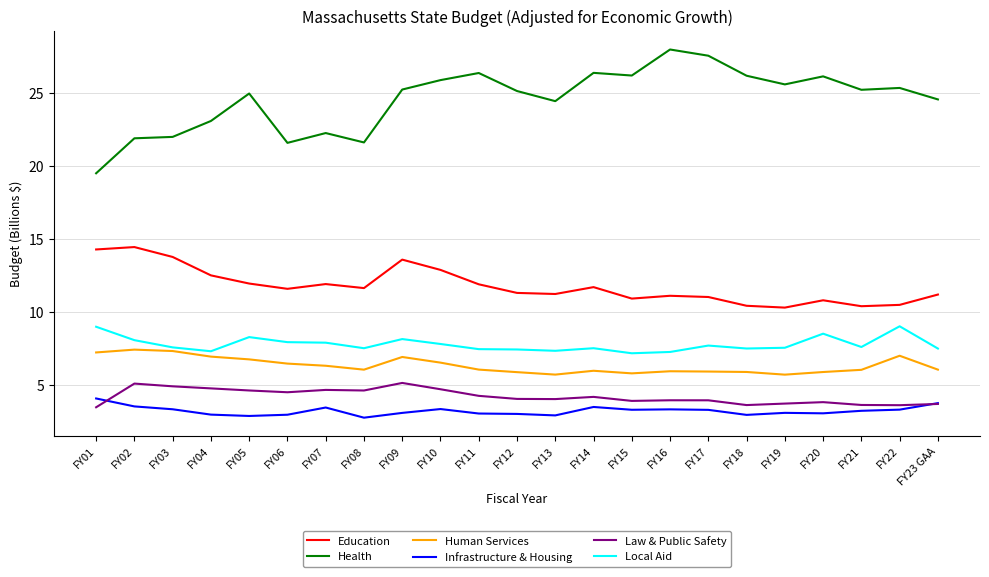

What is the highest value of the Local Aid series?

9.0